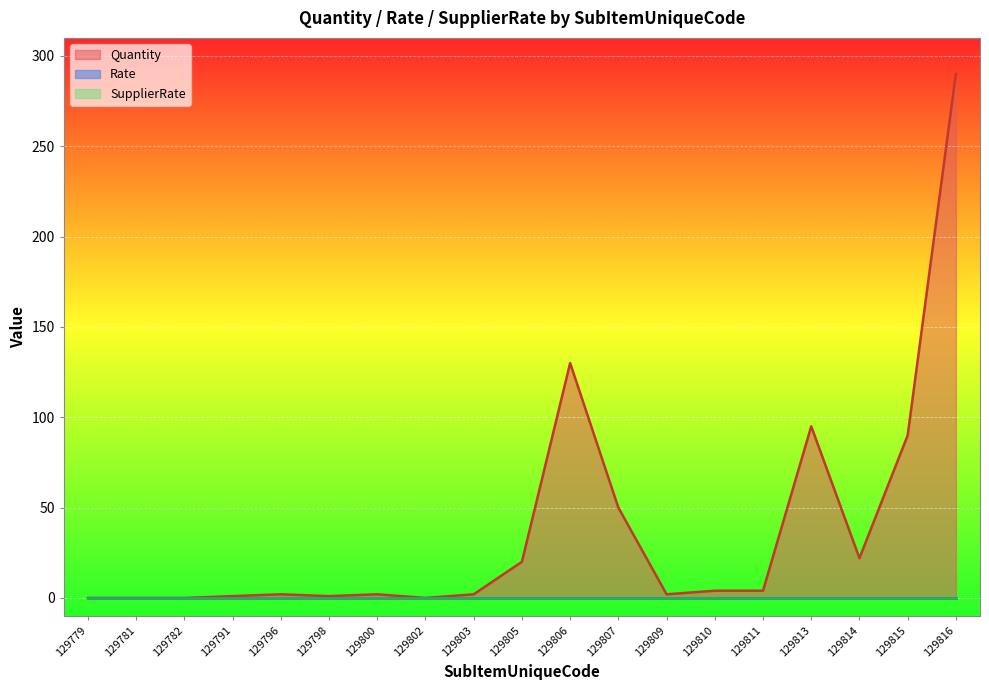

What are all the series names shown in the legend?

Quantity, Rate, SupplierRate